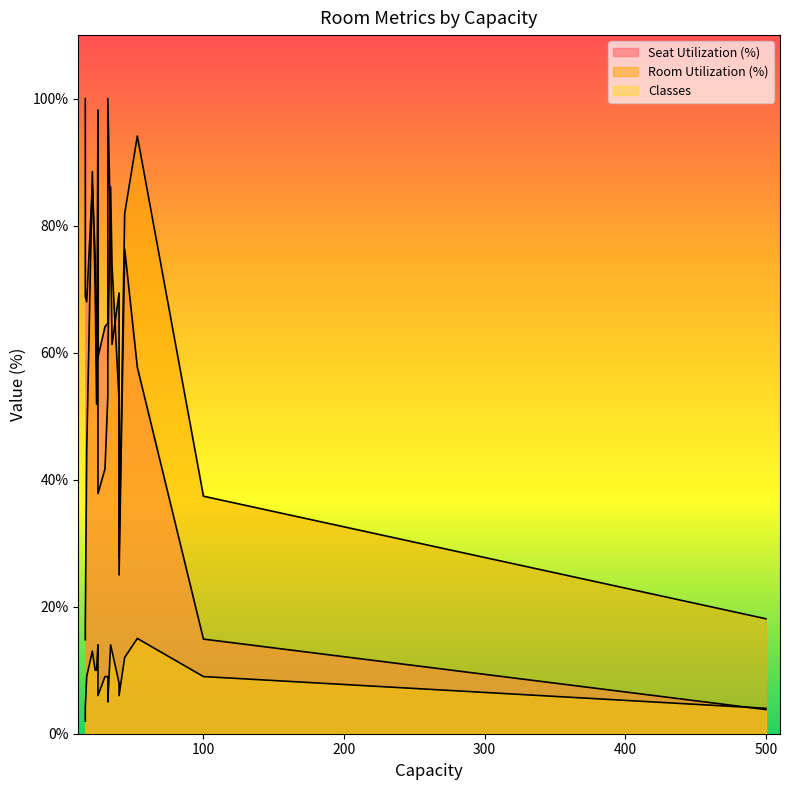

Count the number of data series in this chart.

3